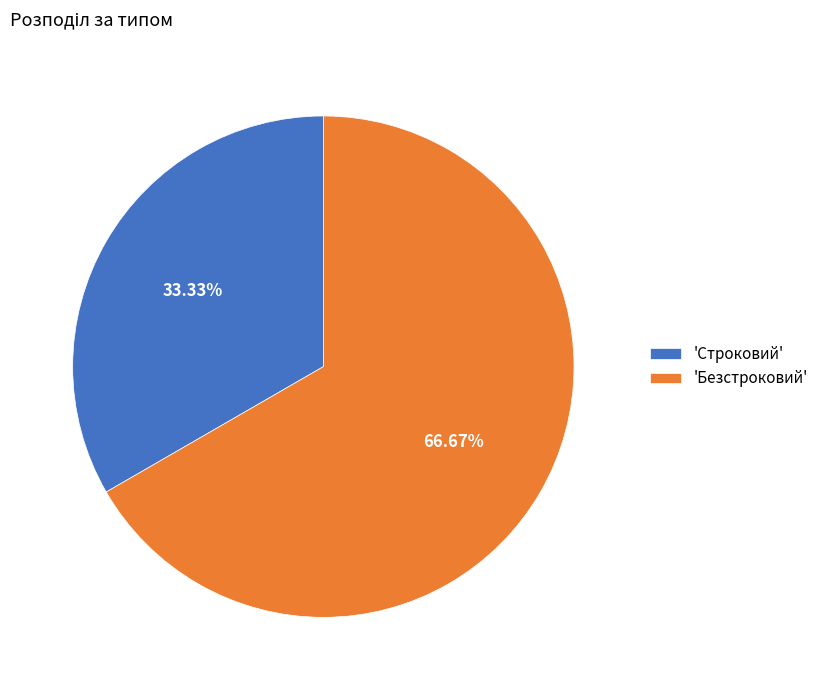

Which category accounts for the majority?

'Безстроковий'